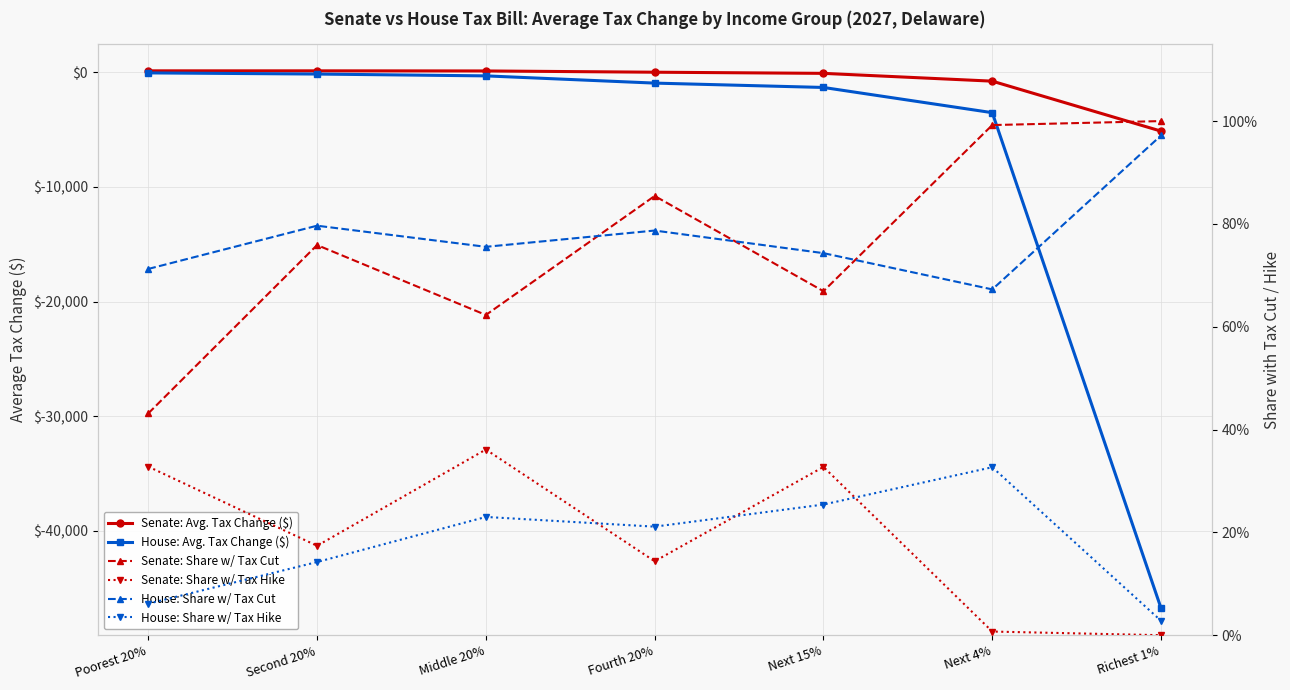

In Senate: Share w/ Tax Hike, how many points are lower than both neighbors (excluding endpoints)?

2